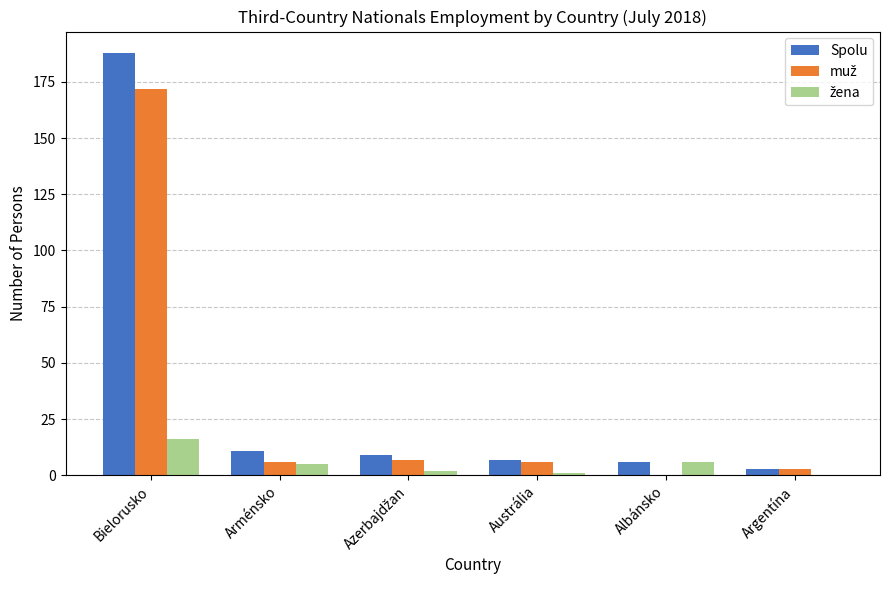

What is the greatest value displayed?

188